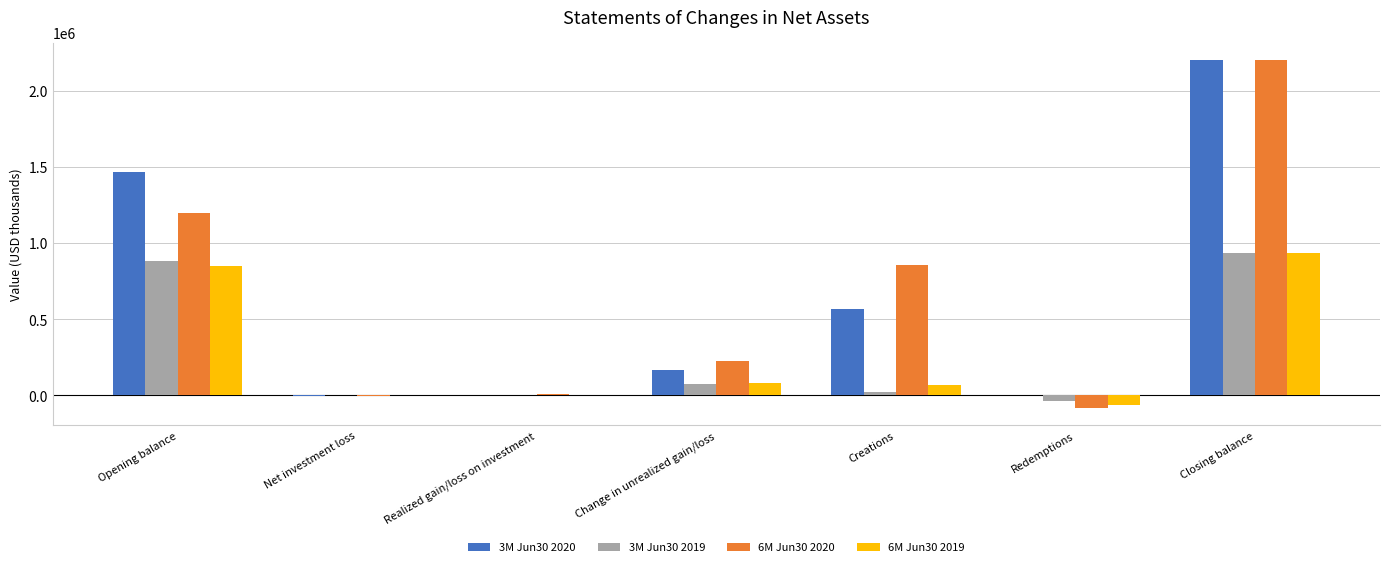

Where does the 3M Jun30 2020 series first go above 164597?

Opening balance